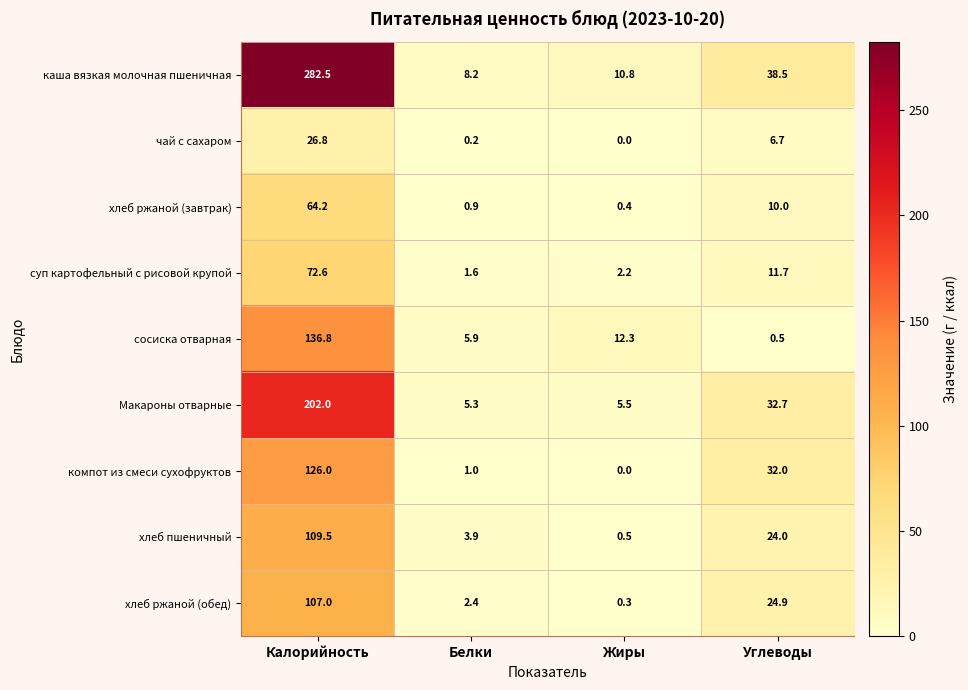

List the labels in order of хлеб пшеничный value, smallest first.

Жиры, Белки, Углеводы, Калорийность